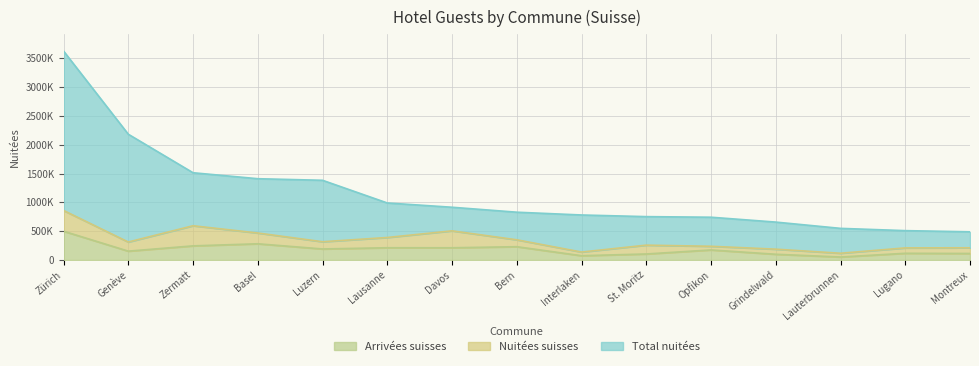

What is the label of the 4th point from the right?

Grindelwald